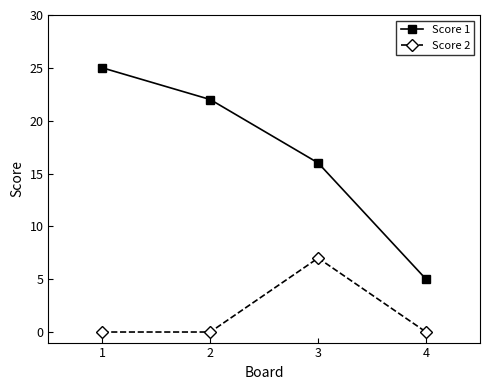

How many categories are shown in the chart?

4